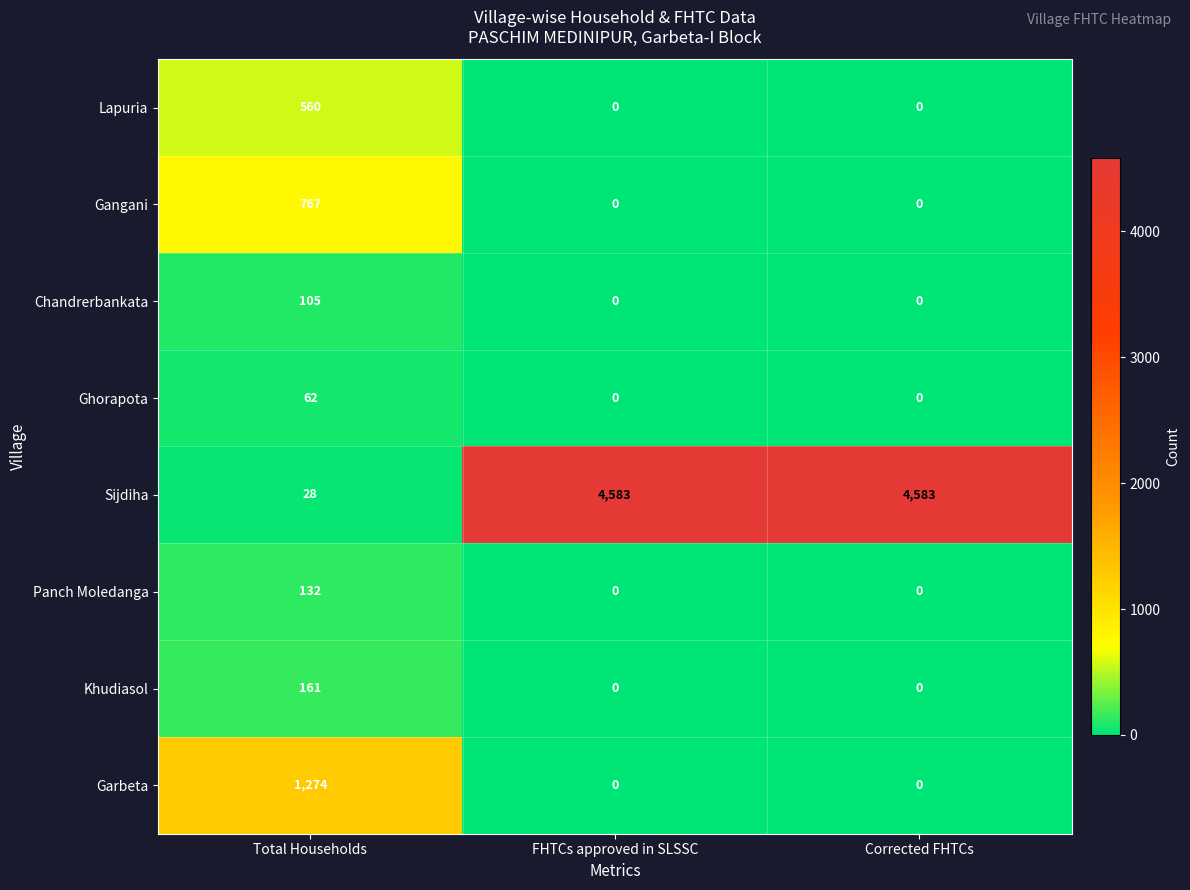

Which series changed the most between Total Households and FHTCs approved in SLSSC?

Sijdiha